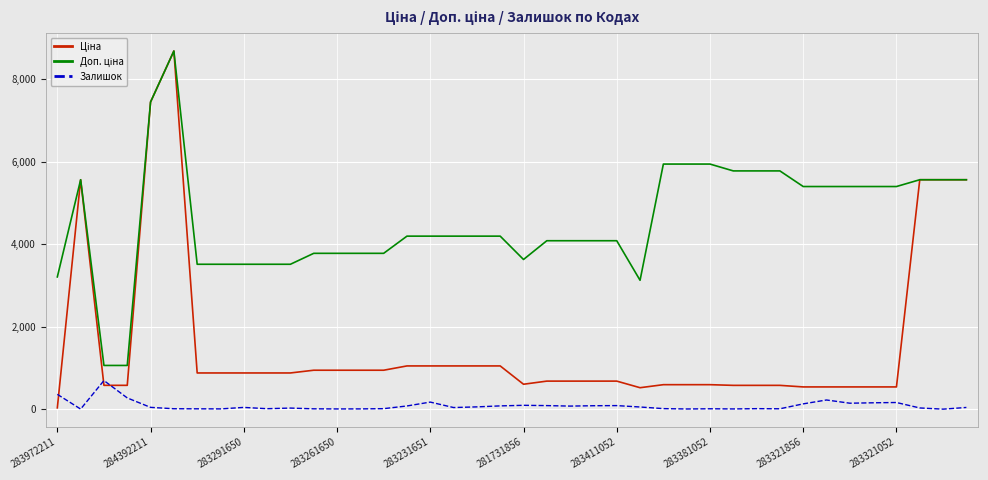

What is the minimum value for Залишок?

1.0